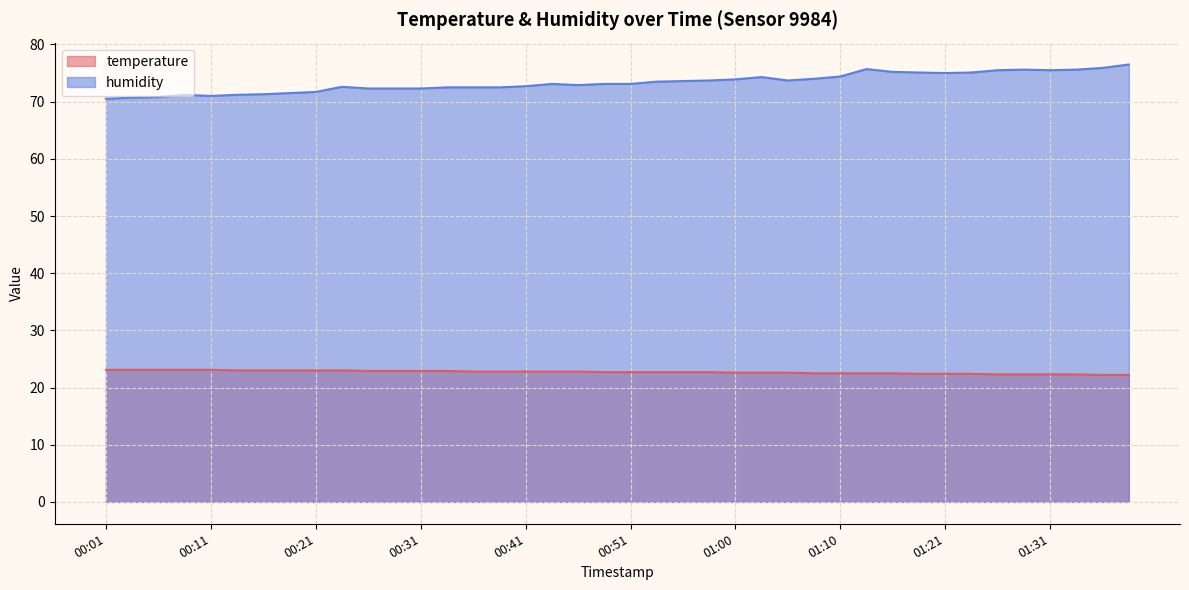

What is the average value of the humidity series?

73.3